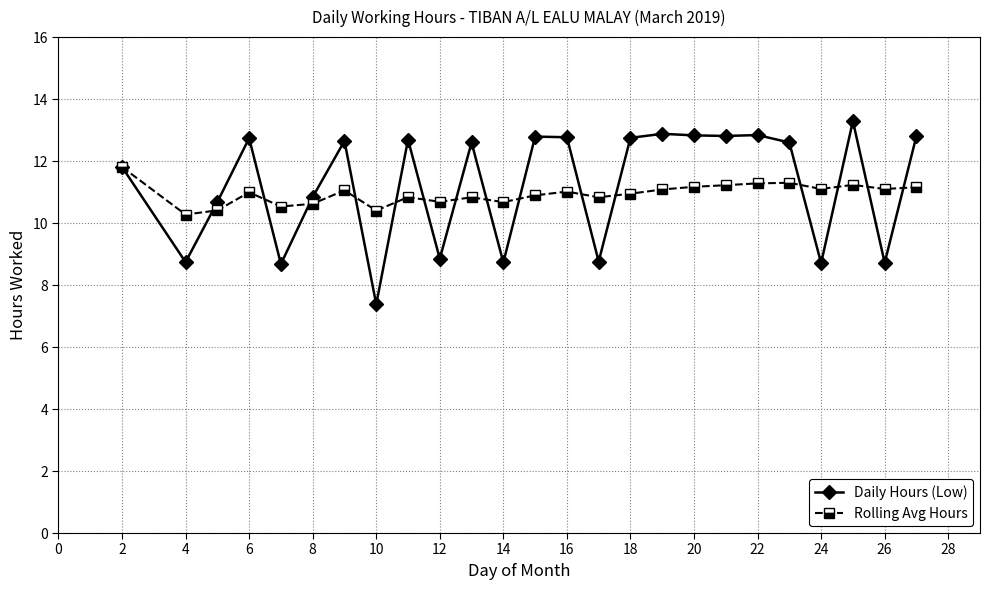

What is the value of the Rolling Avg Hours point at the 21st from the left?

11.3